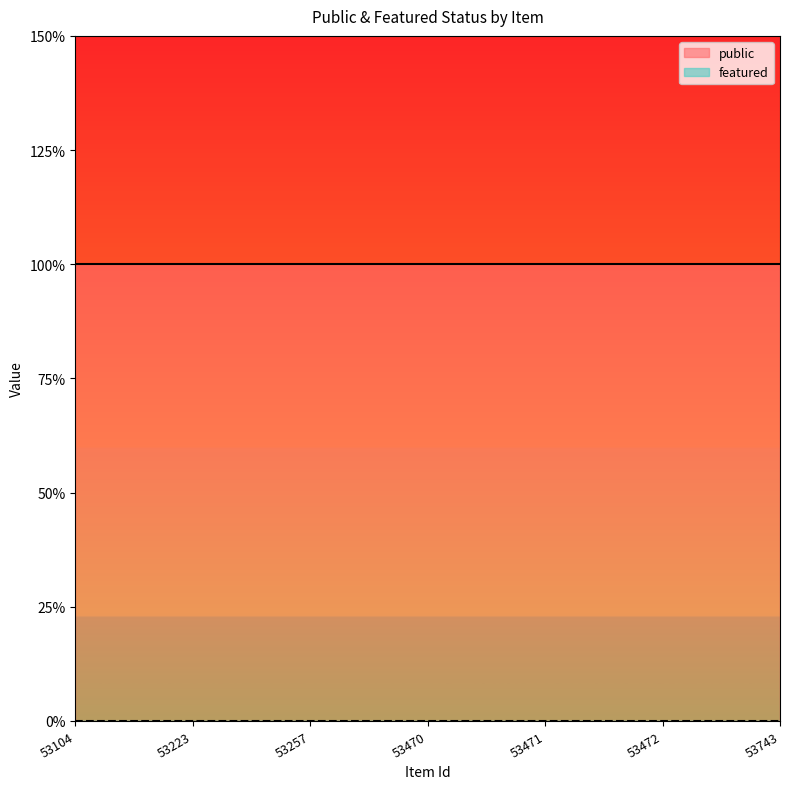

Rank the series at 53743 from highest to lowest value.

public, featured